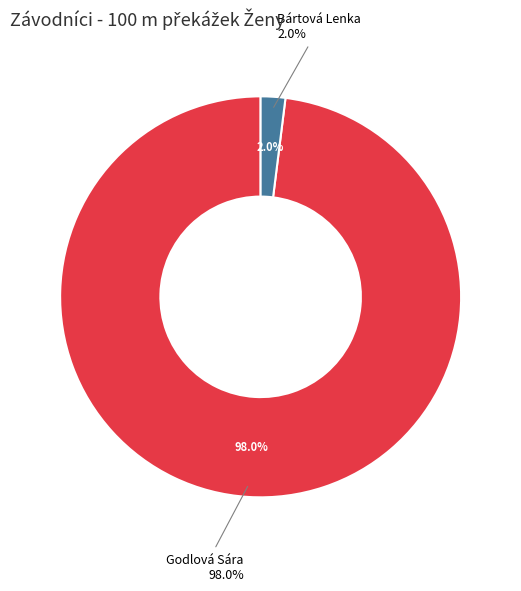

Count the number of slices in the pie.

2